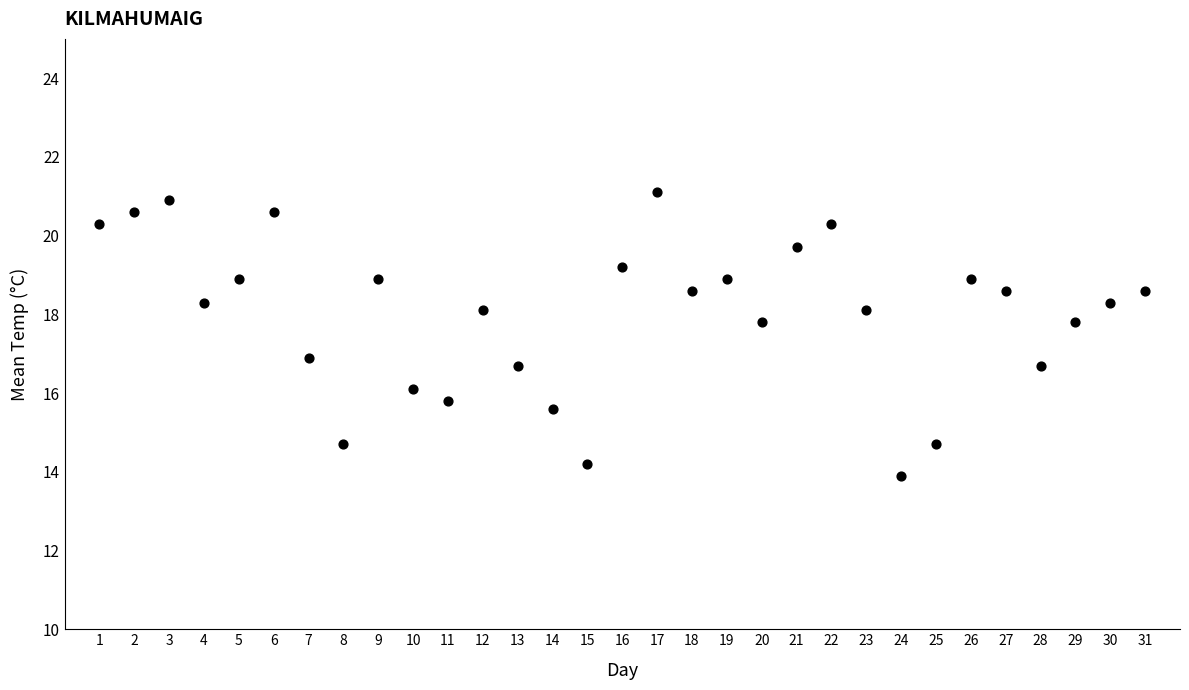

What is the range of Y values (max minus min)?

7.2